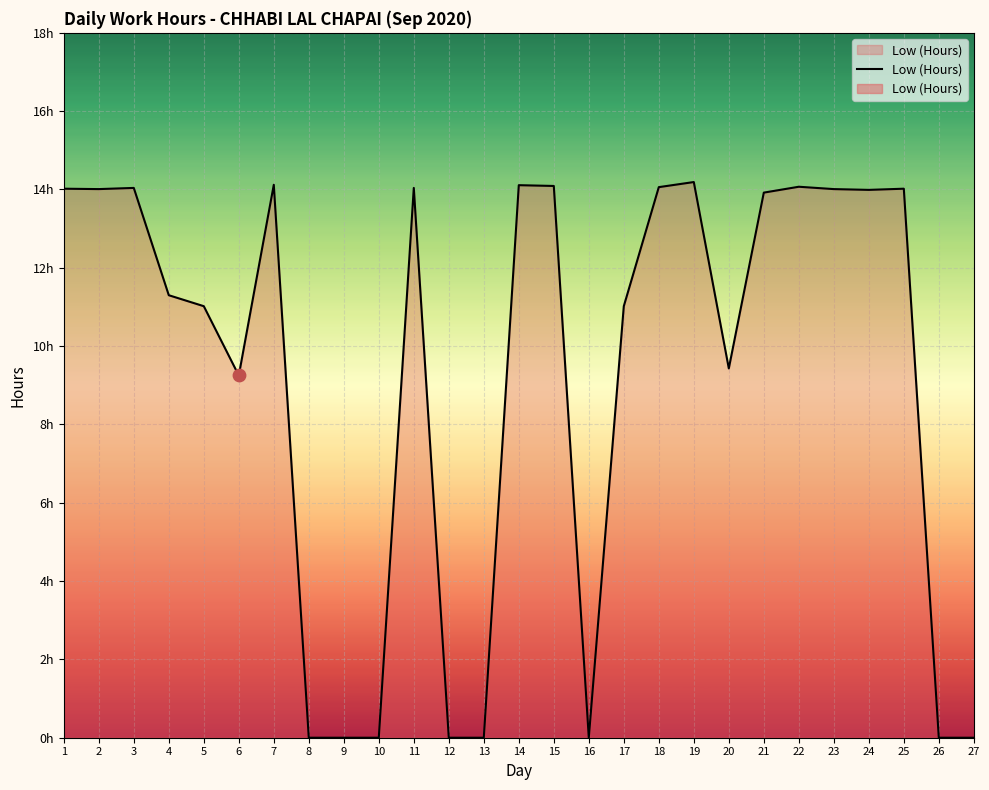

Which has a higher value, 4 or 18?

18